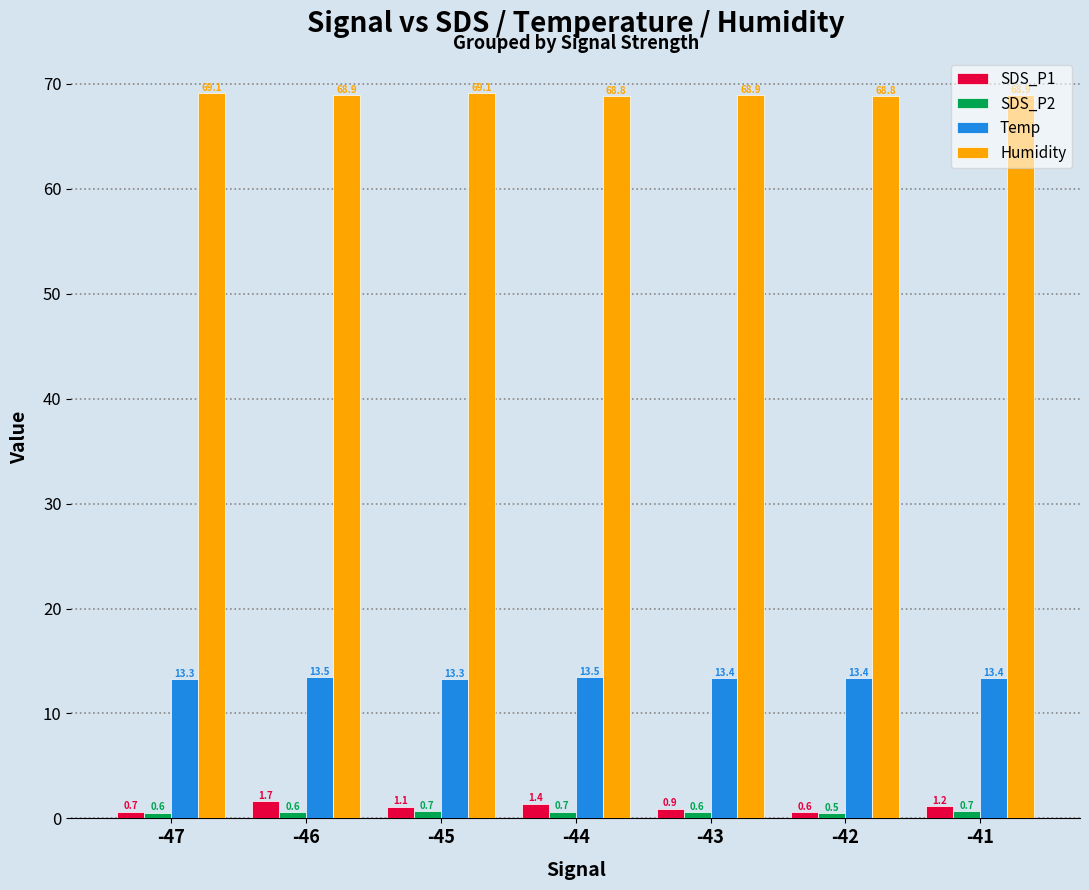

Which series changed the most between -43 and -42?

SDS_P1